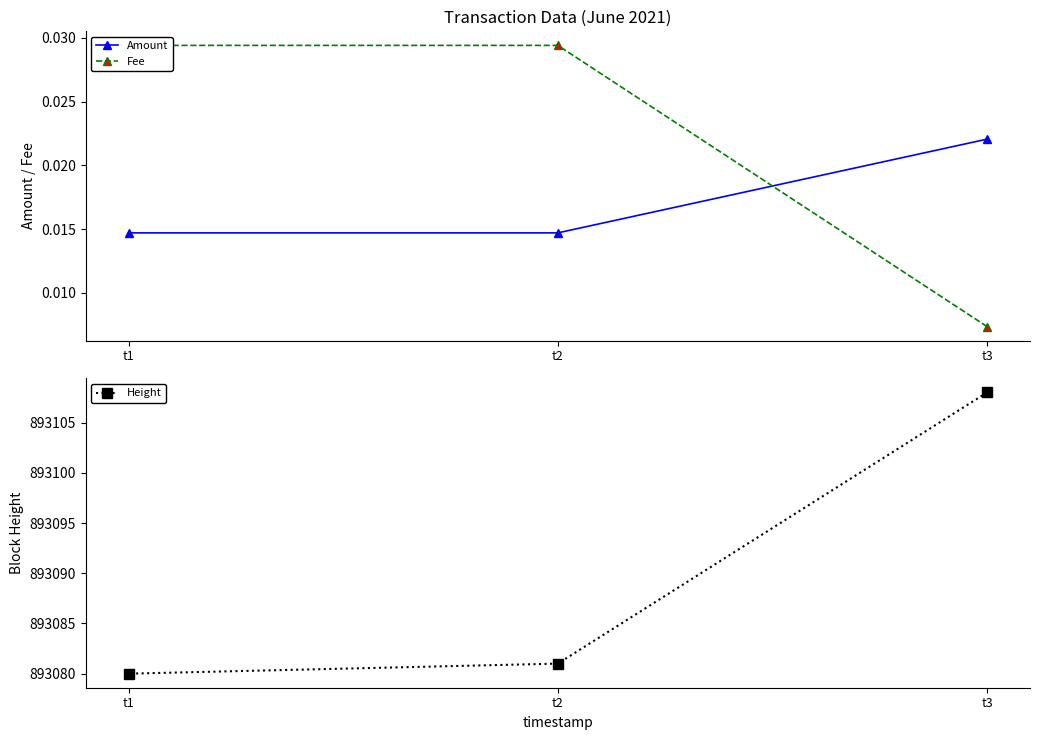

What is the total value across all series at t3?

893108.0